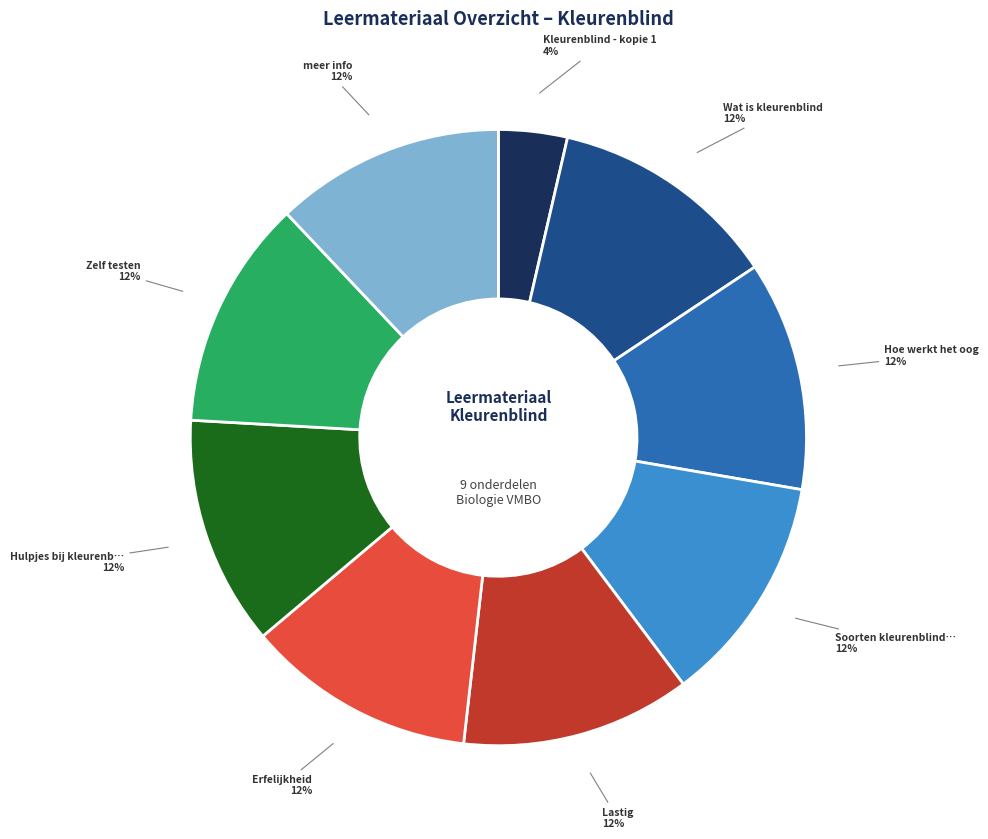

Is there any slice that represents more than half of the pie?

No